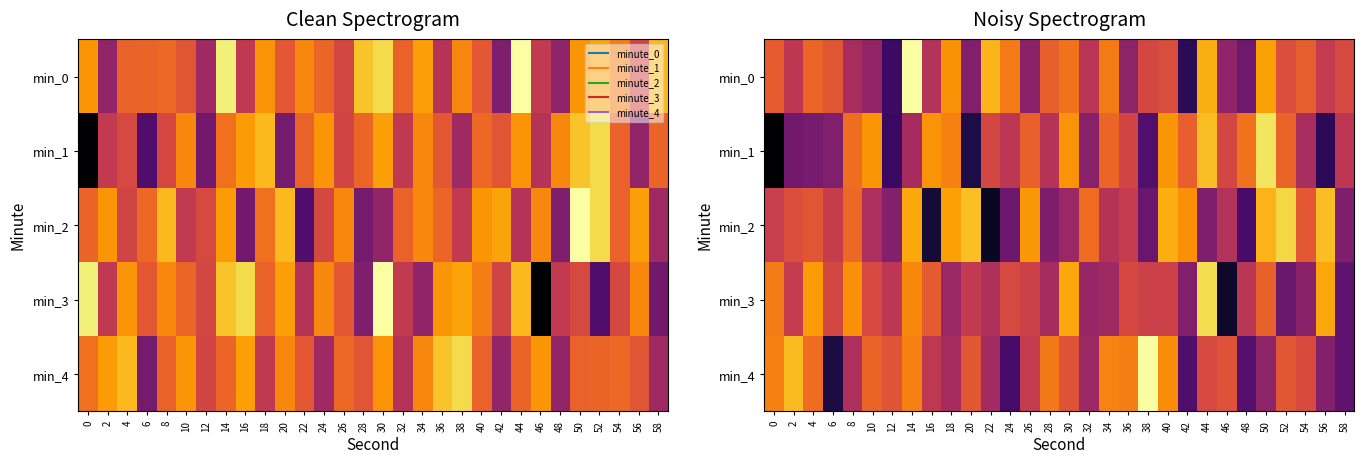

What is the difference between the second highest and second lowest values in the min_1 series?

18.8